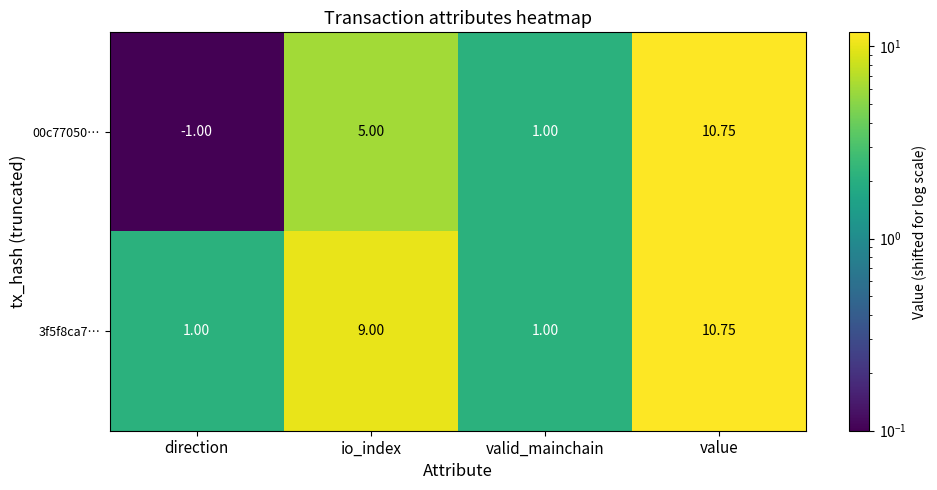

At which category is the sum across all series the highest?

value